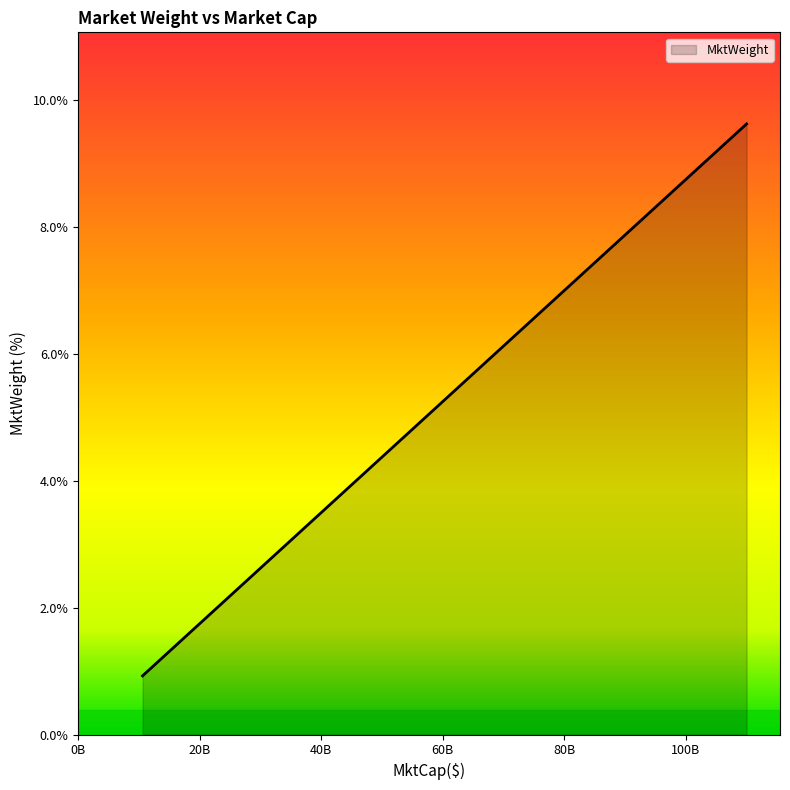

What is the smallest value displayed?

0.9